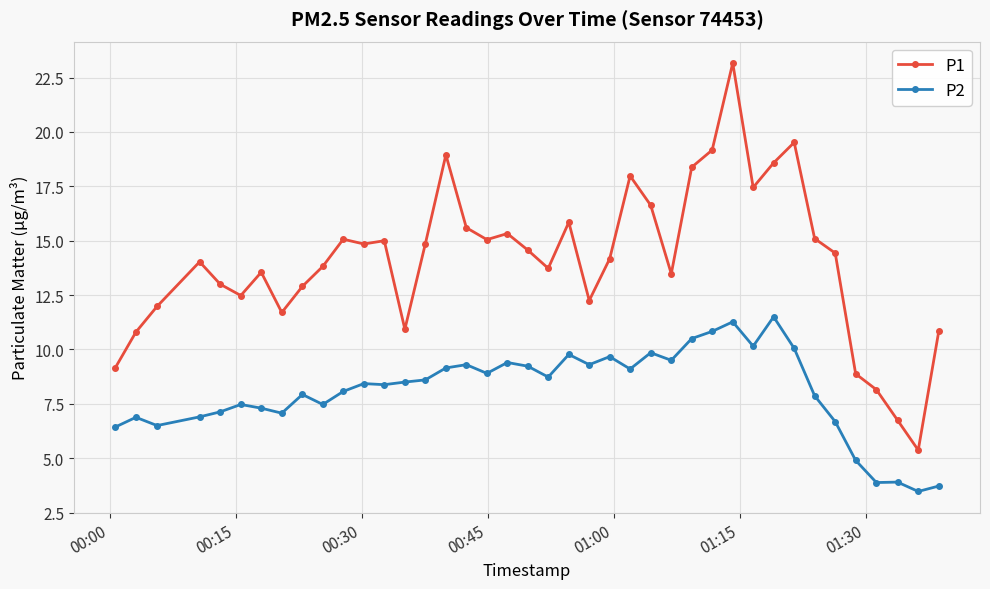

How many series are shown in this chart?

2